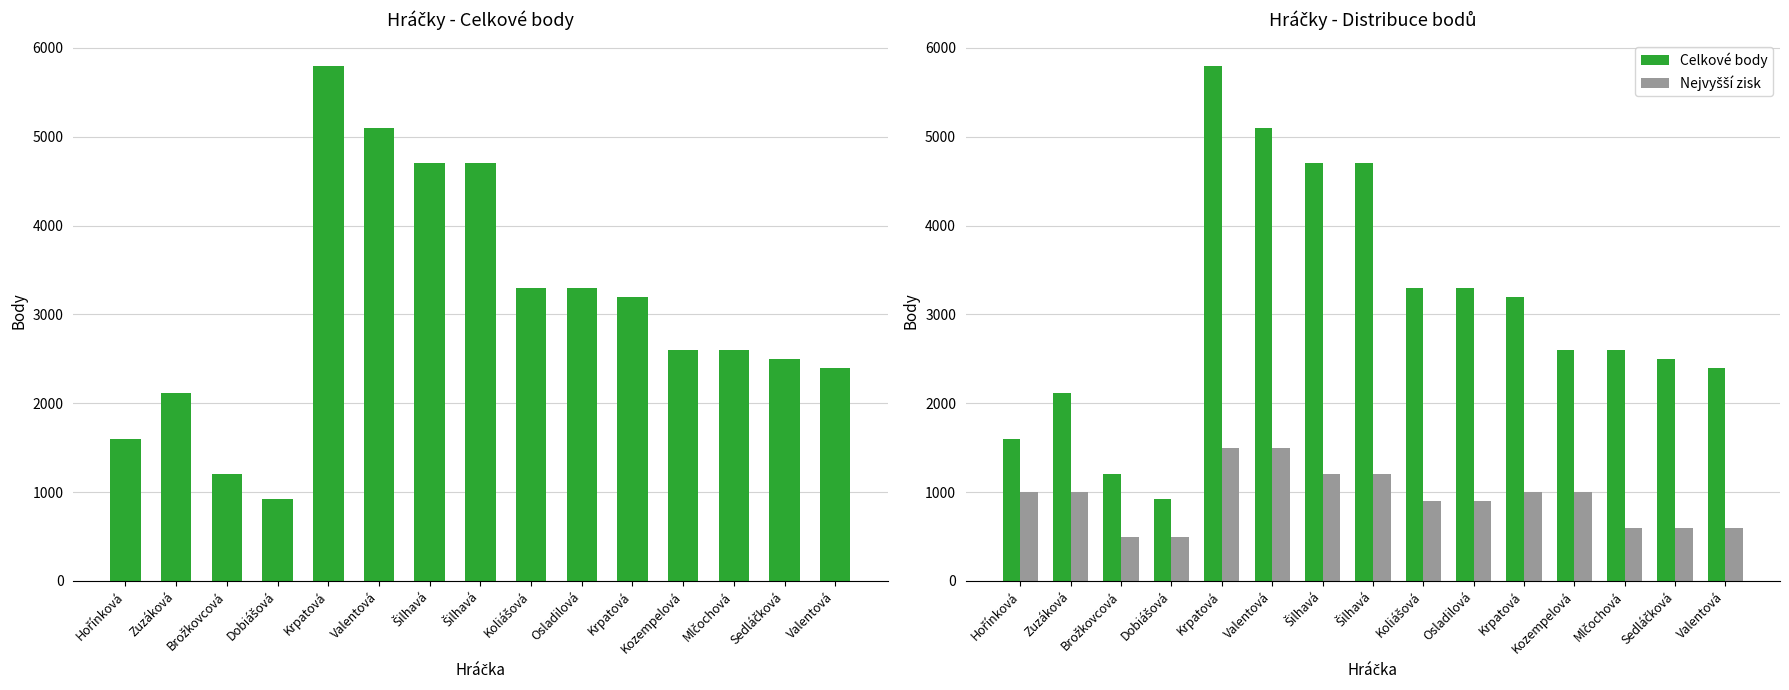

At Hořínková, list the series in order from largest to smallest.

Body, Celkové body, Nejvyšší zisk